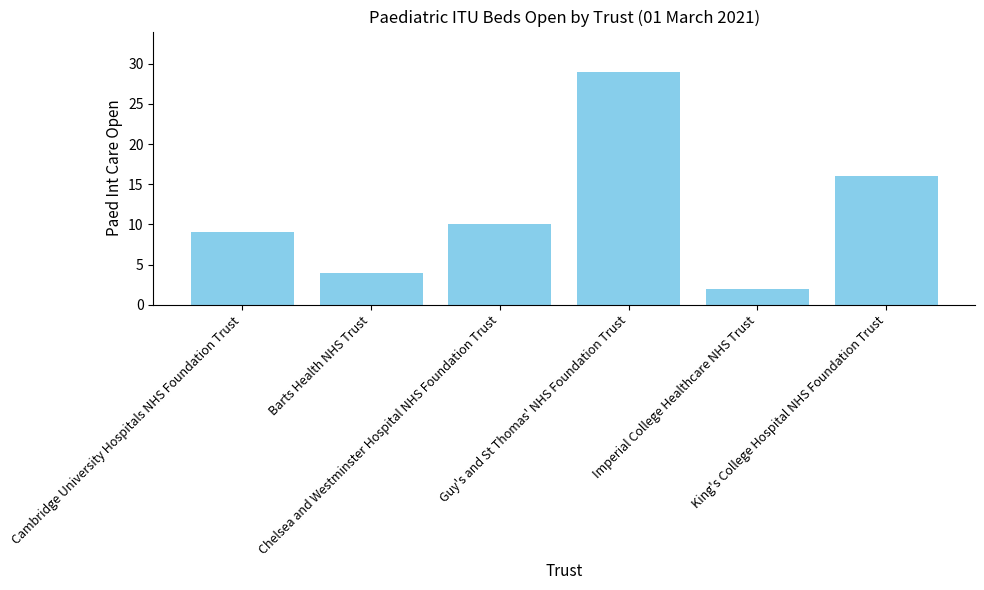

Are the bars horizontal?

No